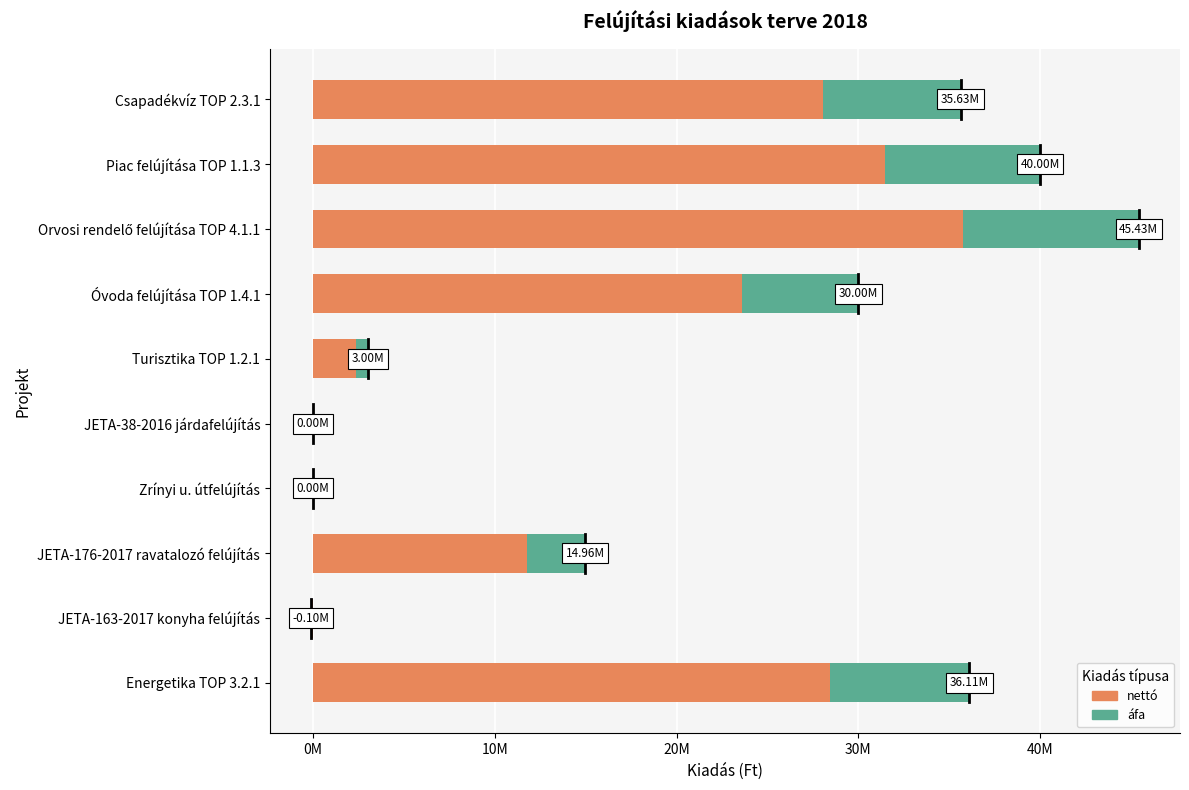

What is the lowest value of the áfa series?

-21600.2